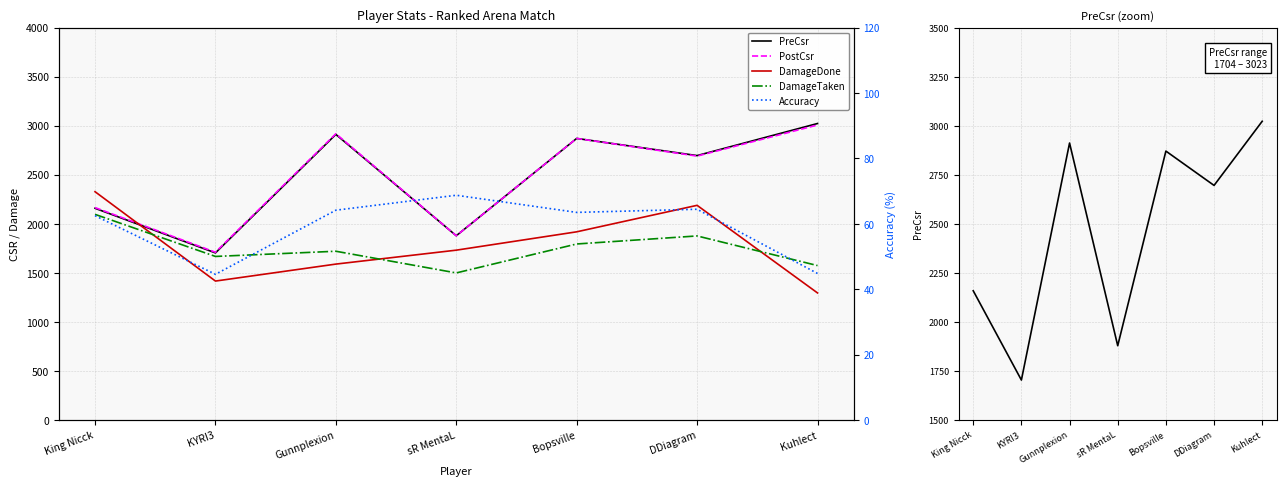

True or false: DamageTaken and Accuracy intersect in this chart.

False